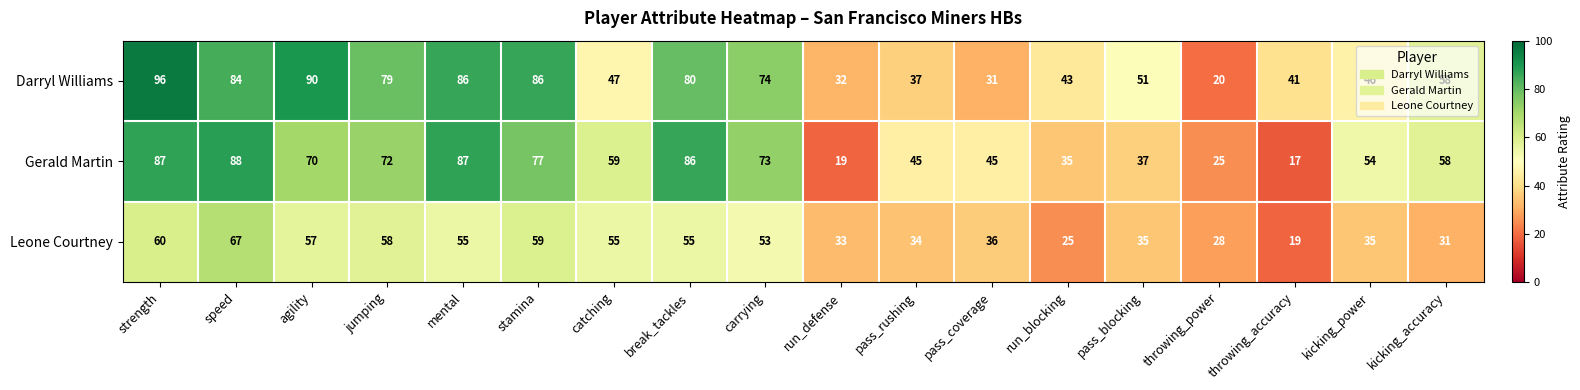

At which category does the chart reach its minimum across all series?

throwing_accuracy